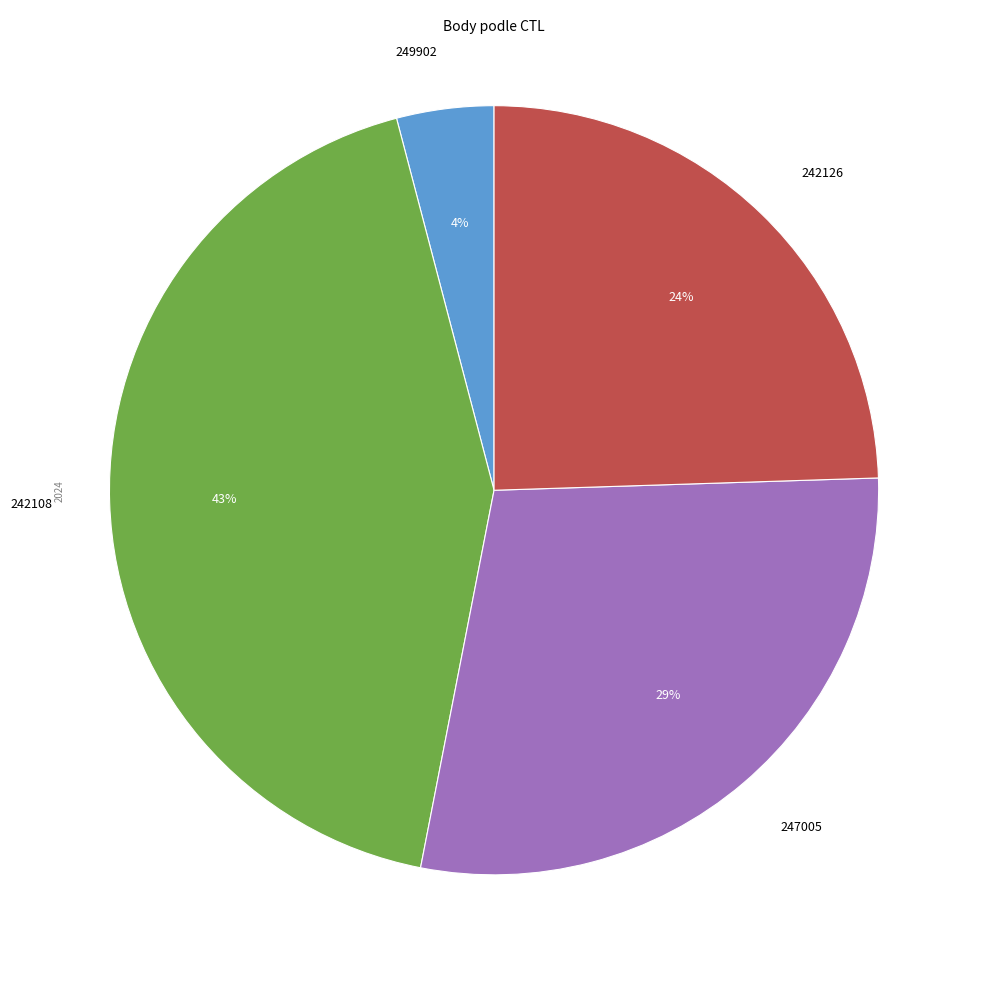

To the nearest percent, what is the difference between the 242108 and 247005 slice percentages?

14%